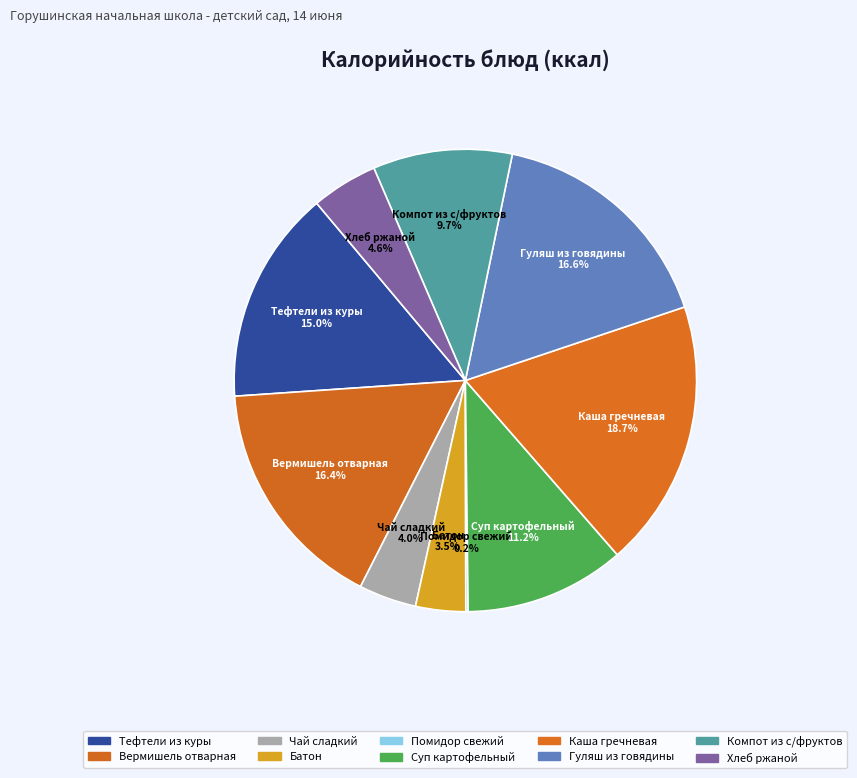

Does Гуляш из говядины represent more than half of the total?

No